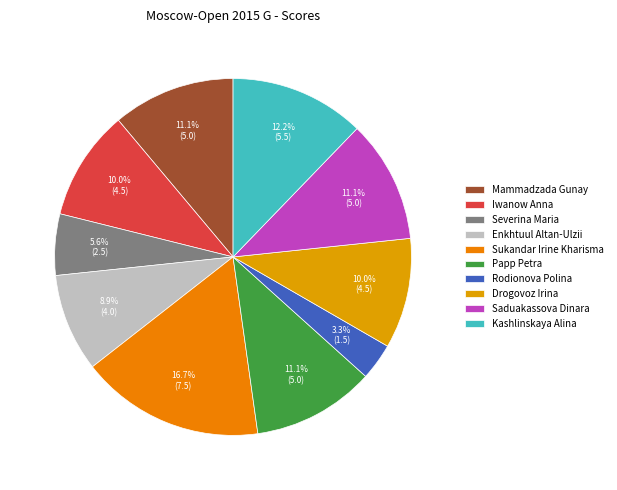

What is the ratio of the value at Rodionova Polina to the value at Iwanow Anna?

0.3